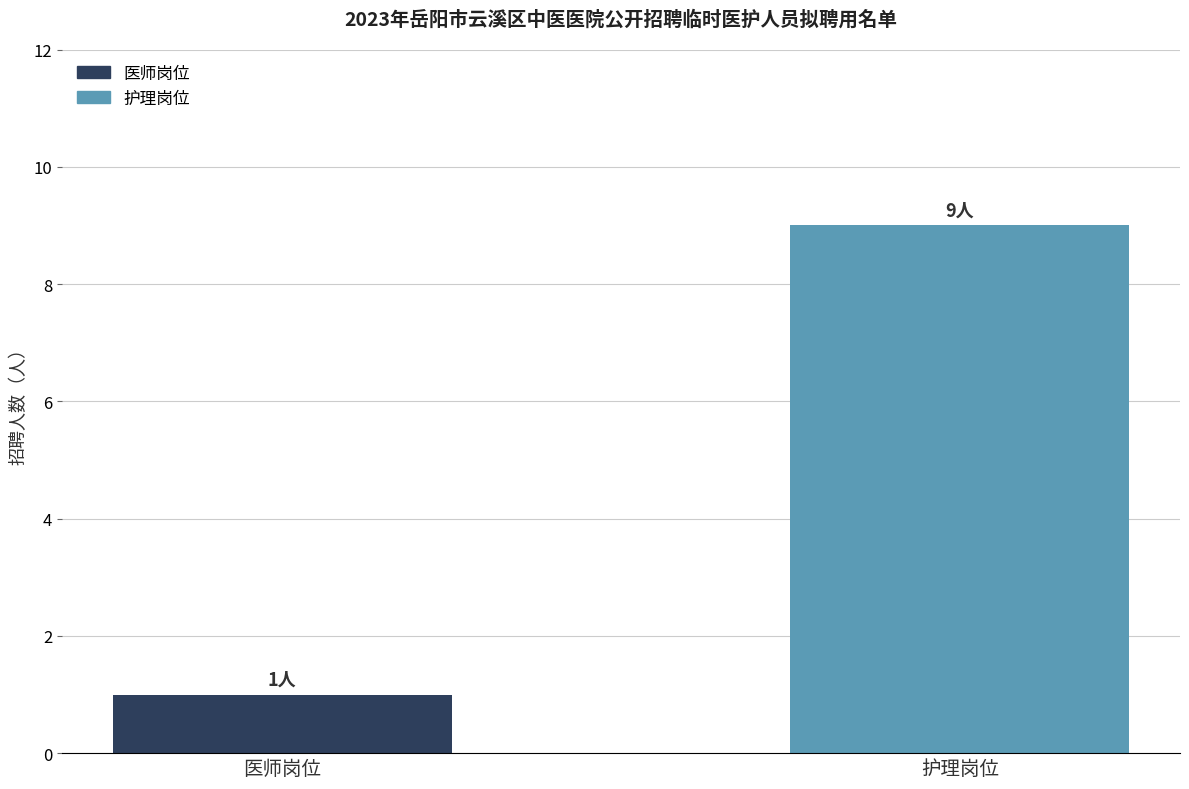

The value at 护理岗位 is 12. True or false?

False